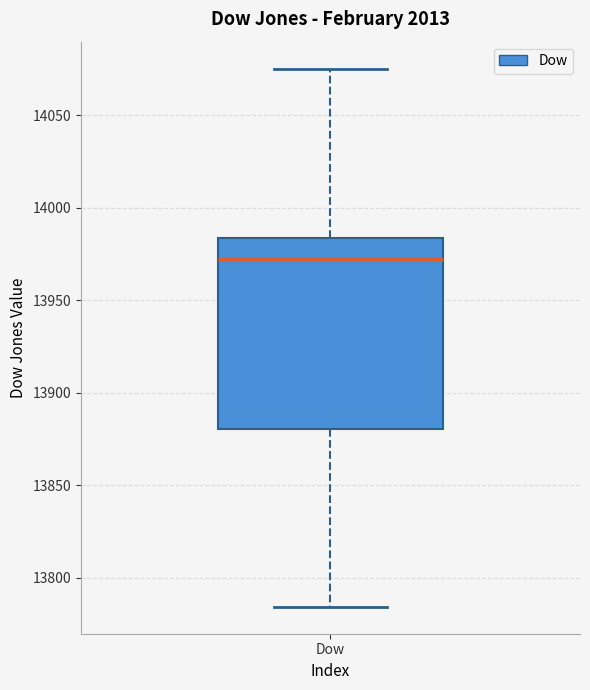

Transcribe this box plot: give where the median line is, the range the box spans, and where the two whiskers end, as read against the y-axis. The values are not printed on the chart, so give them approximately, as read against the axis.

median 13970, box 13880 to 13985, whiskers 13785 to 14075